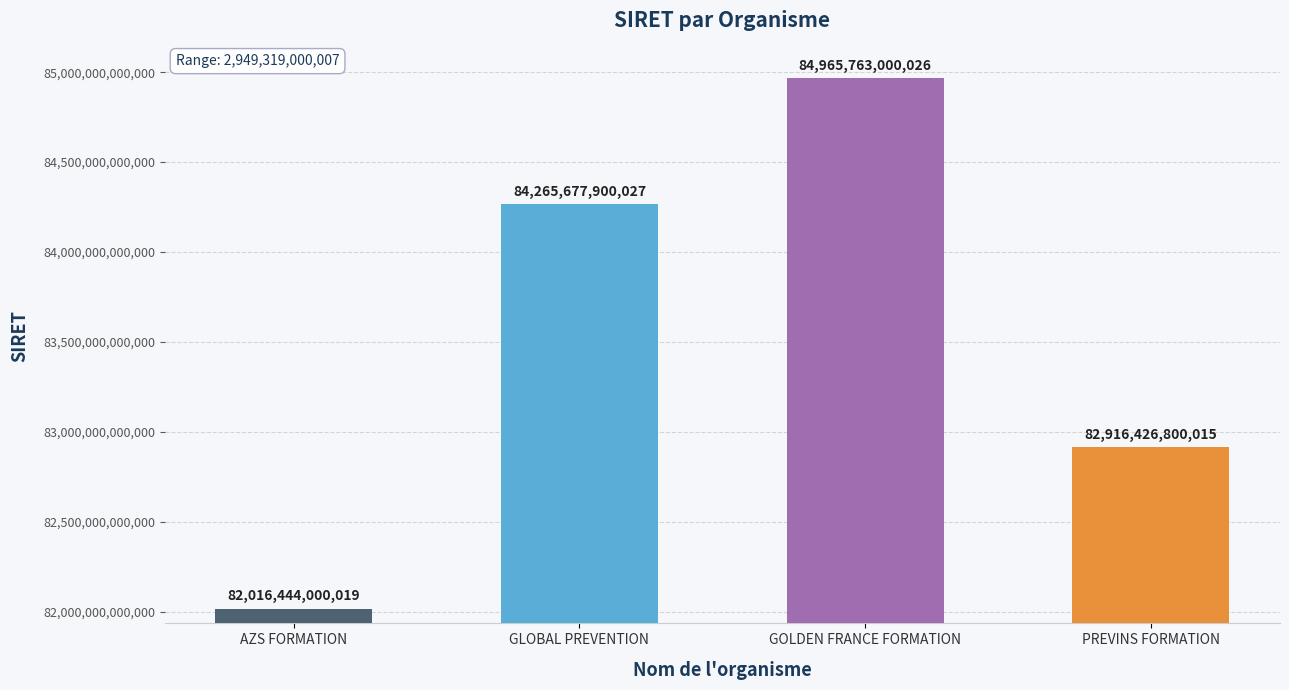

What is the label of the 1st bar from the right?

PREVINS FORMATION